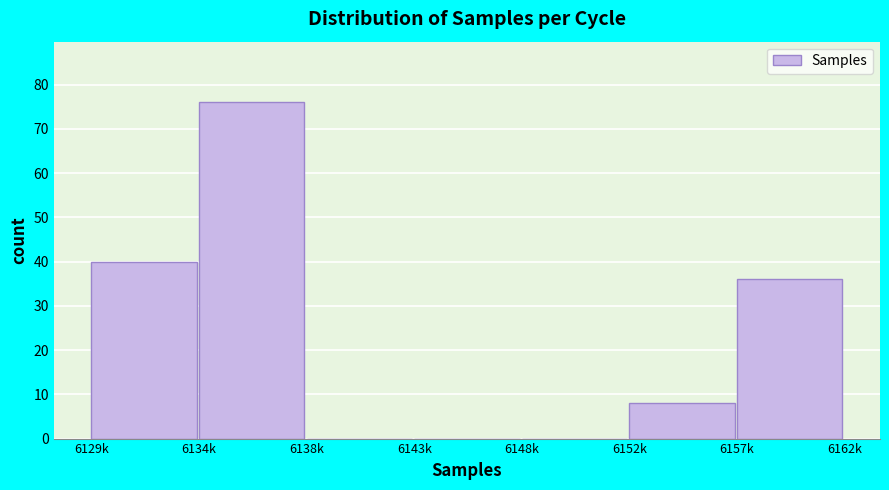

Reading left to right, list all the values displayed in this chart.

6129k=40	6134k=76	6138k=0	6143k=0	6148k=0	6152k=8	6157k=36